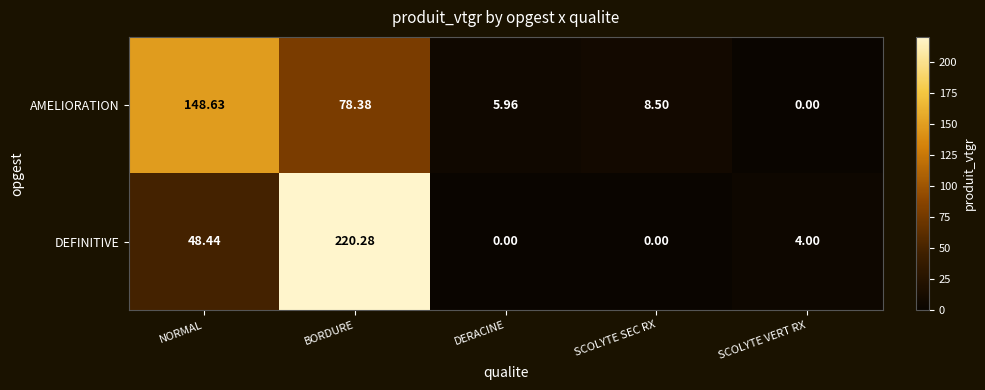

How many values in AMELIORATION are above zero?

4